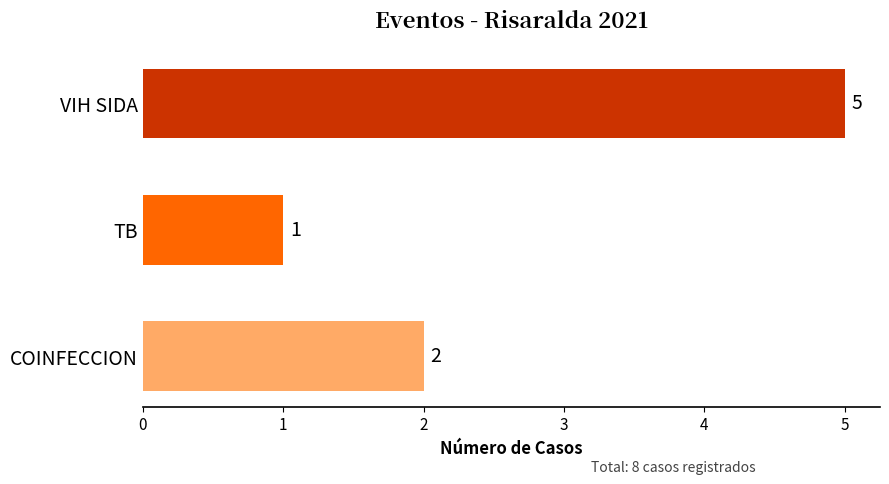

Which category has the lowest value across all series?

TB